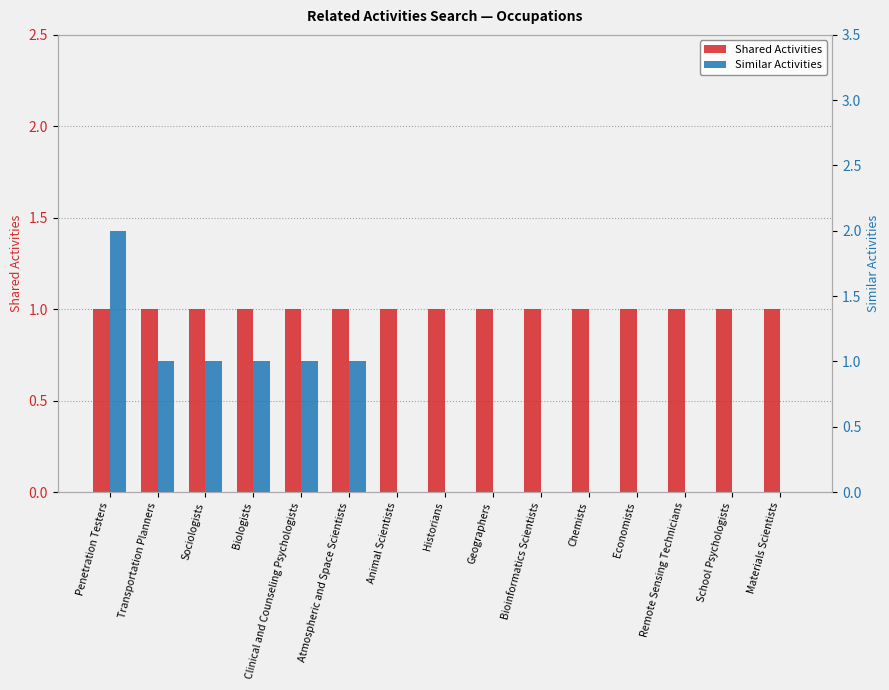

The value of Shared Activities at Chemists is 1. True or false?

False